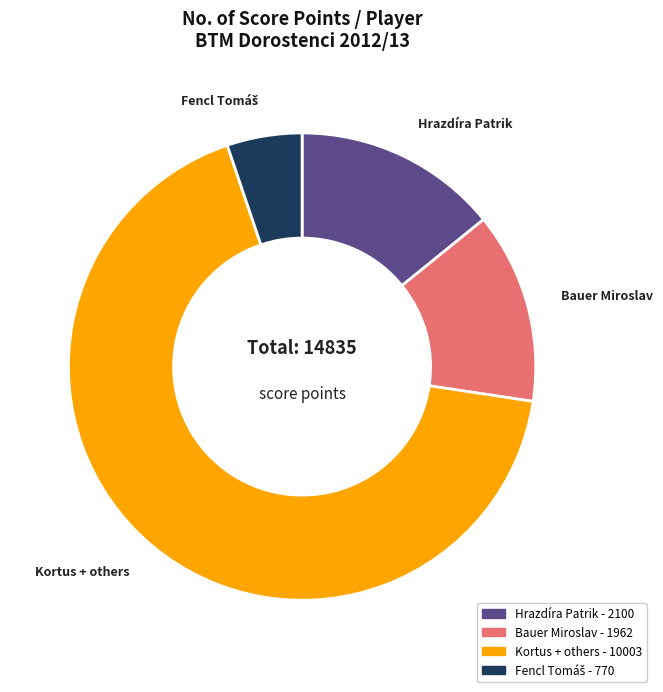

Is it true that Kortus + others is 67% of the pie?

True